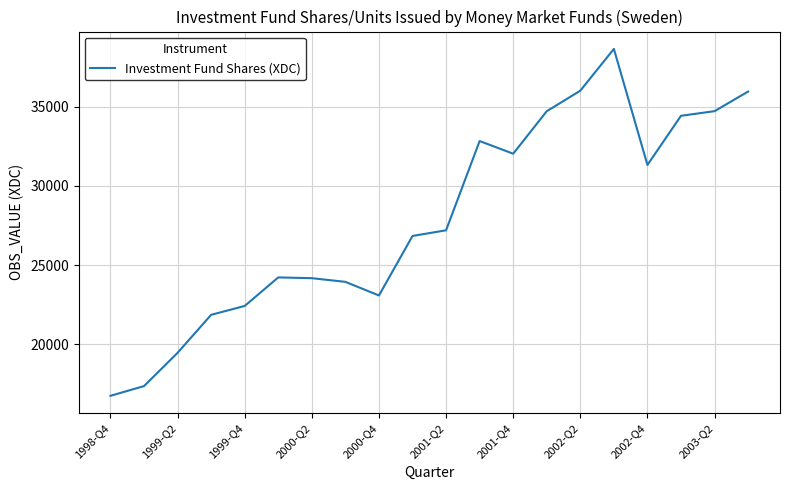

True or false: there are more than 0 points higher than both neighbors.

True